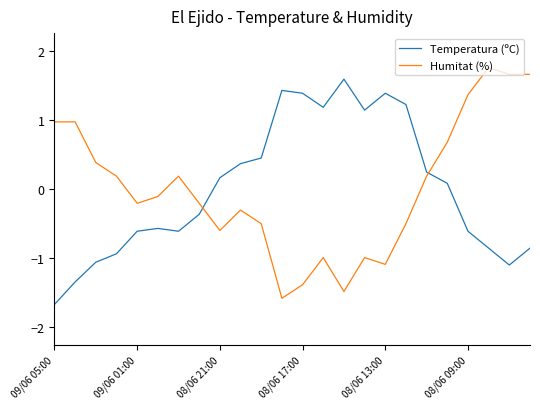

True or false: Temperatura (ºC) and Humitat (%) cross at least once.

True